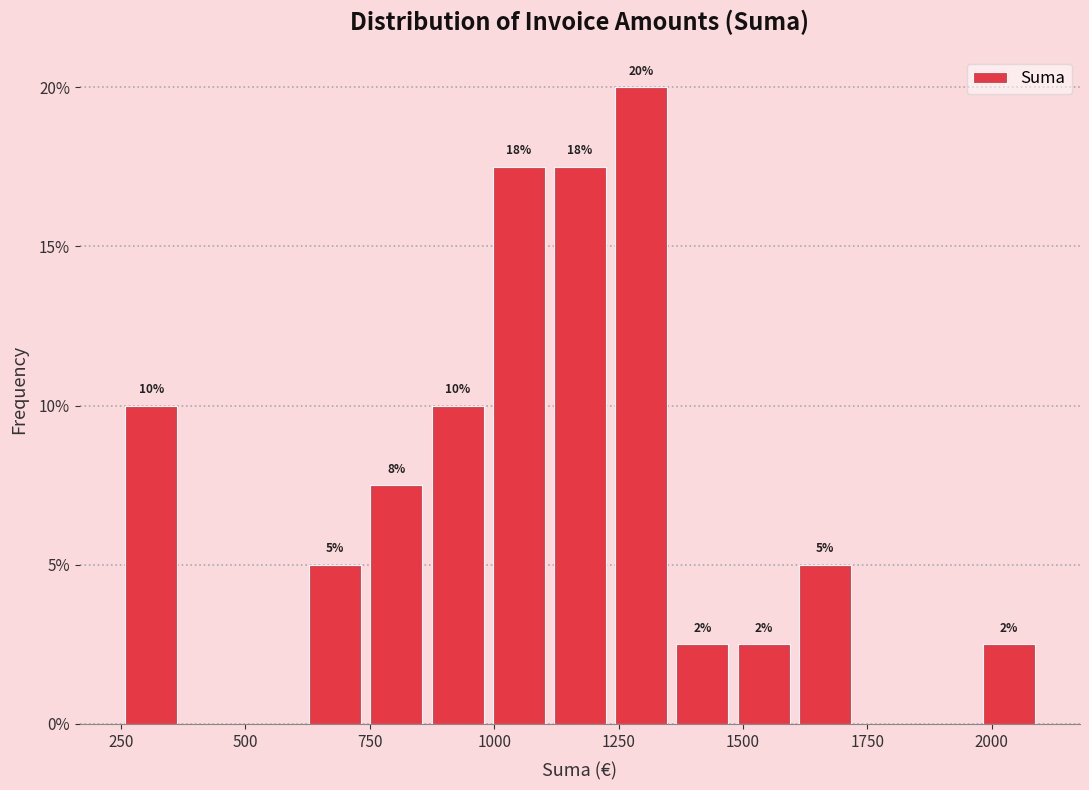

Read against the x-axis, roughly where is the centre of the tallest bar?

1300